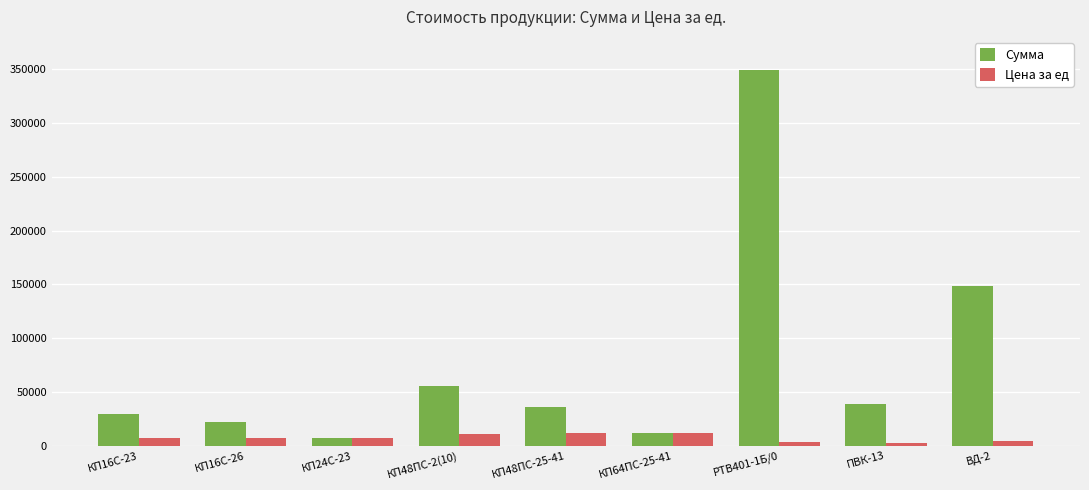

What is the average value of the Цена за ед series?

7498.4